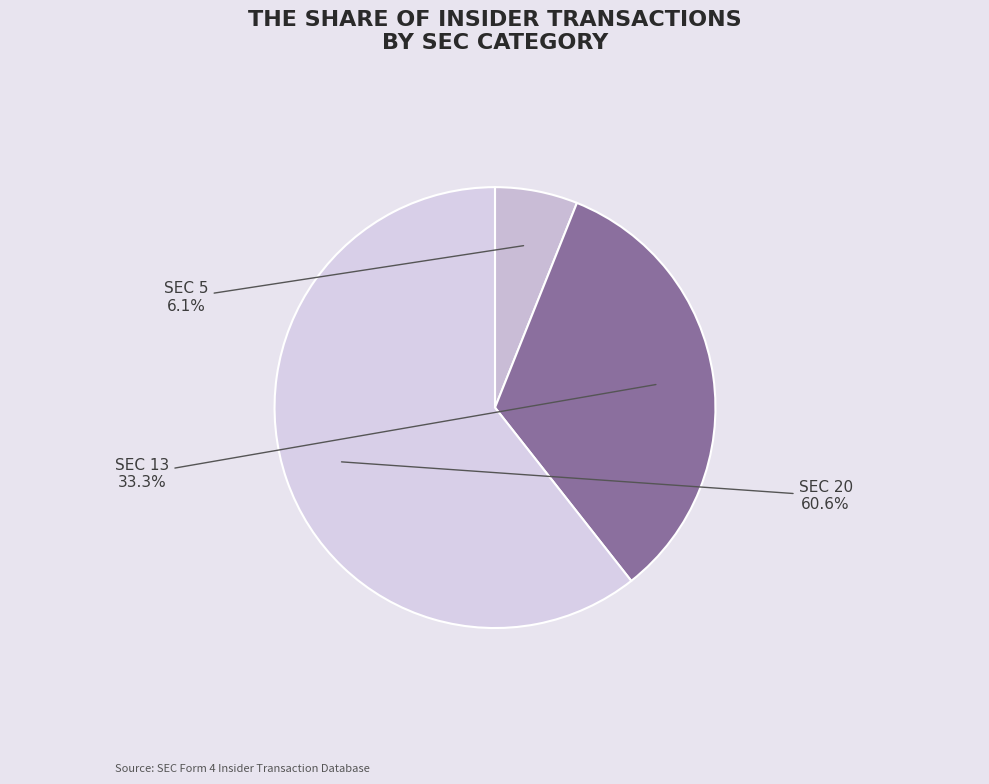

What is the largest slice in the pie chart?

SEC 20